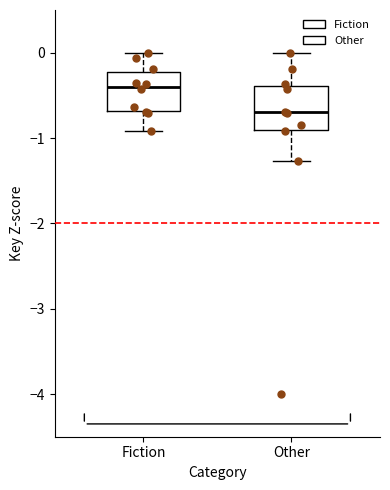

Reading left to right, read every box against the y-axis: the position of its median line, the range the box covers, and the ends of its whiskers. The values are not printed on the chart, so give them approximately, as read against the axis.

Fiction: median -0.4, box -0.7 to -0.2, whiskers -0.9 to 0.0
Other: median -0.7, box -0.9 to -0.4, whiskers -1.3 to 0.0